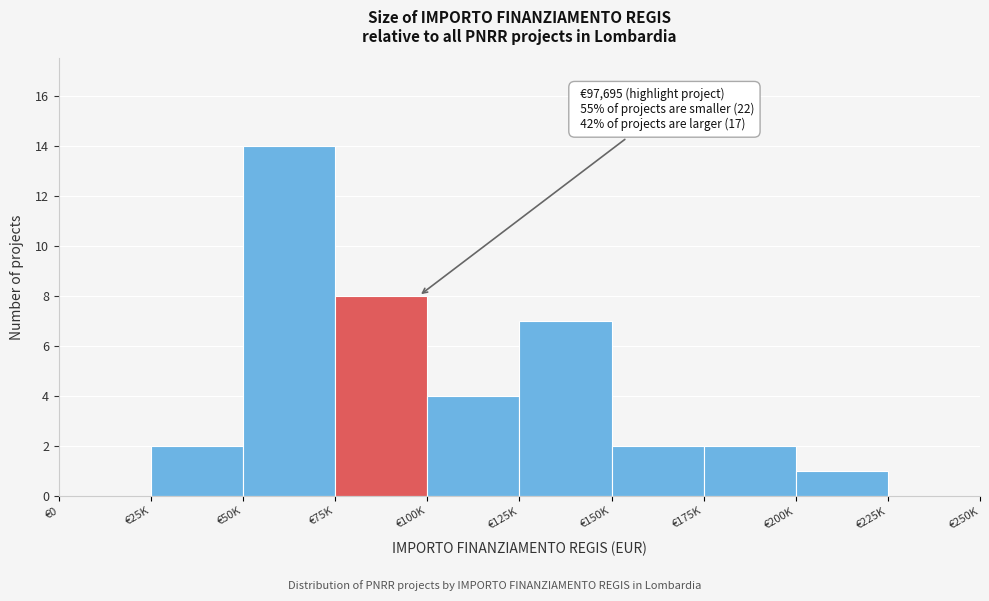

Reading right to left, what are all the values shown in this chart?

€225K=0	€200K=1	€175K=2	€150K=2	€125K=7	€100K=4	€75K=8	€50K=14	€25K=2	€0=0